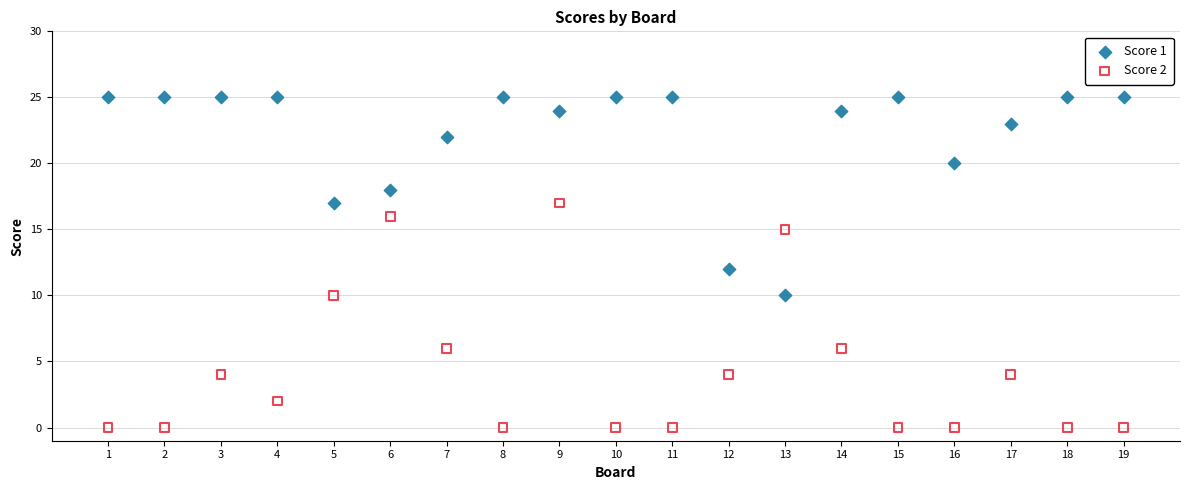

Across all data points, what is the range of Y values (max minus min)?

25